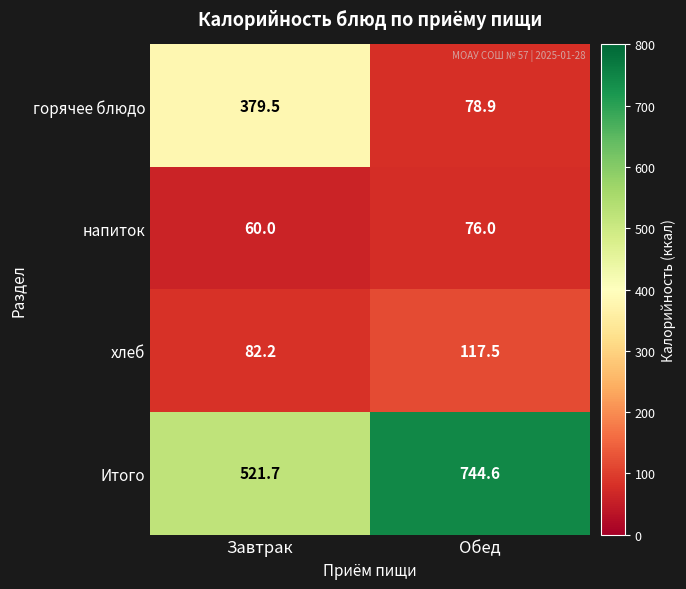

True or false: напиток has a value of 17.1 at Завтрак.

False